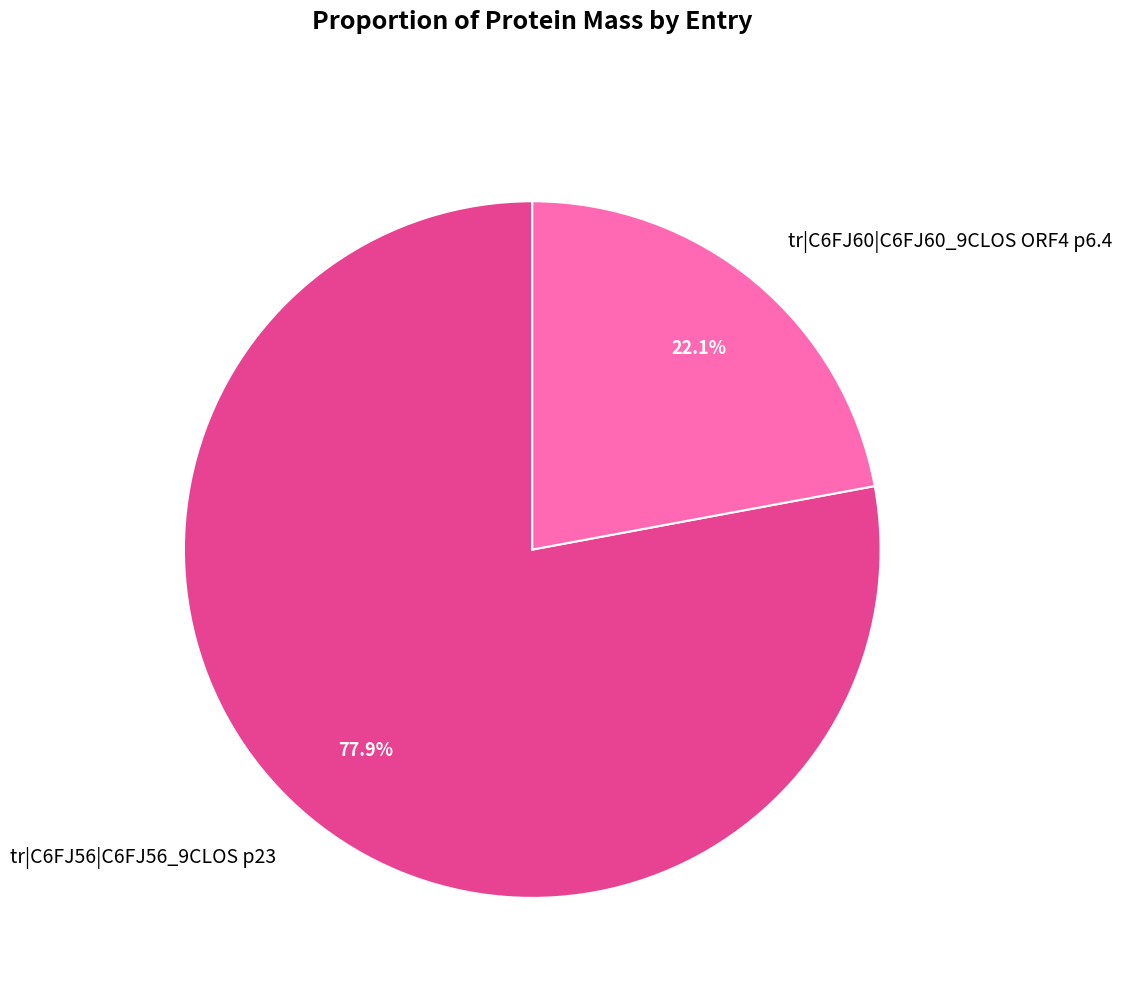

Between tr|C6FJ60|C6FJ60_9CLOS ORF4 p6.4 and tr|C6FJ56|C6FJ56_9CLOS p23, which is larger?

tr|C6FJ56|C6FJ56_9CLOS p23